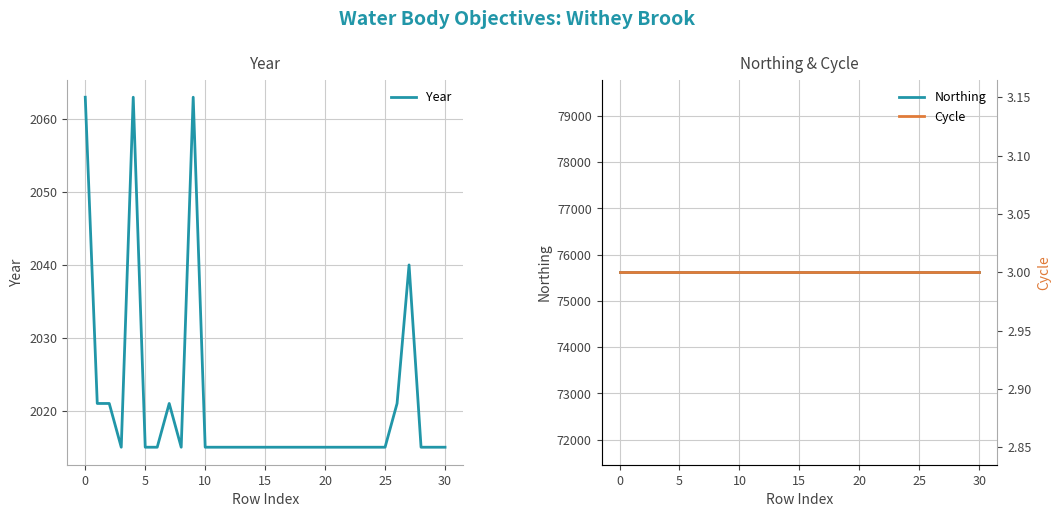

What is the spread (max minus min) of values at 9?

75616